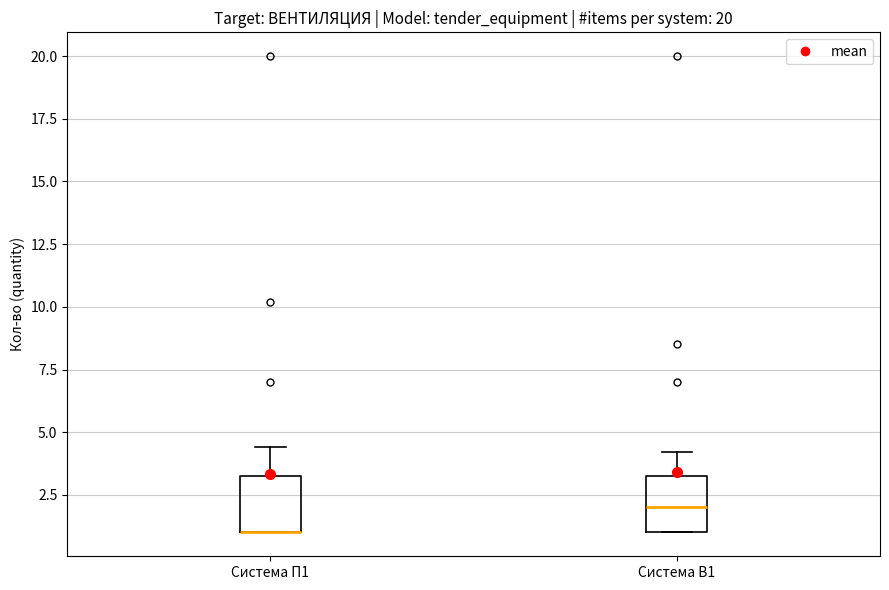

Reading left to right, transcribe this box plot: for each box, give where its median line is, the range the box spans, and where its two whiskers end, as read against the y-axis. The values are not printed on the chart, so give them approximately, as read against the axis.

Система П1: median 1.0 (drawn on the box's lower edge), box 1.0 to 3.5, whiskers 1.0 to 4.5
Система В1: median 2.0, box 1.0 to 3.5, whiskers 1.0 to 4.0